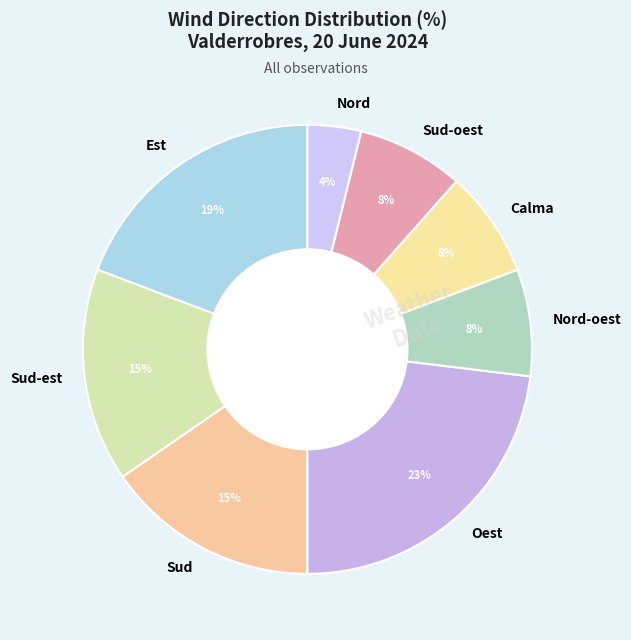

To the nearest percent, what is the difference between the largest and smallest slice percentages?

19%